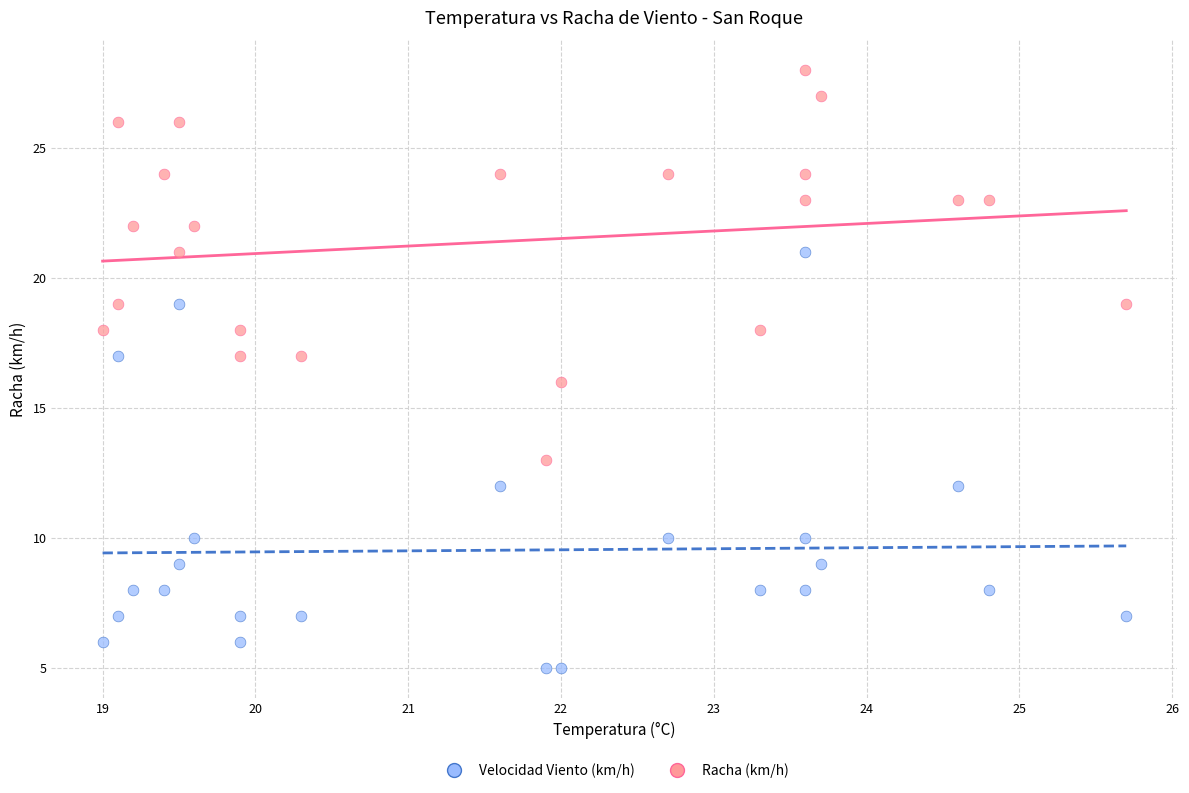

What are all the series names shown in the legend?

Velocidad Viento (km/h), Racha (km/h)